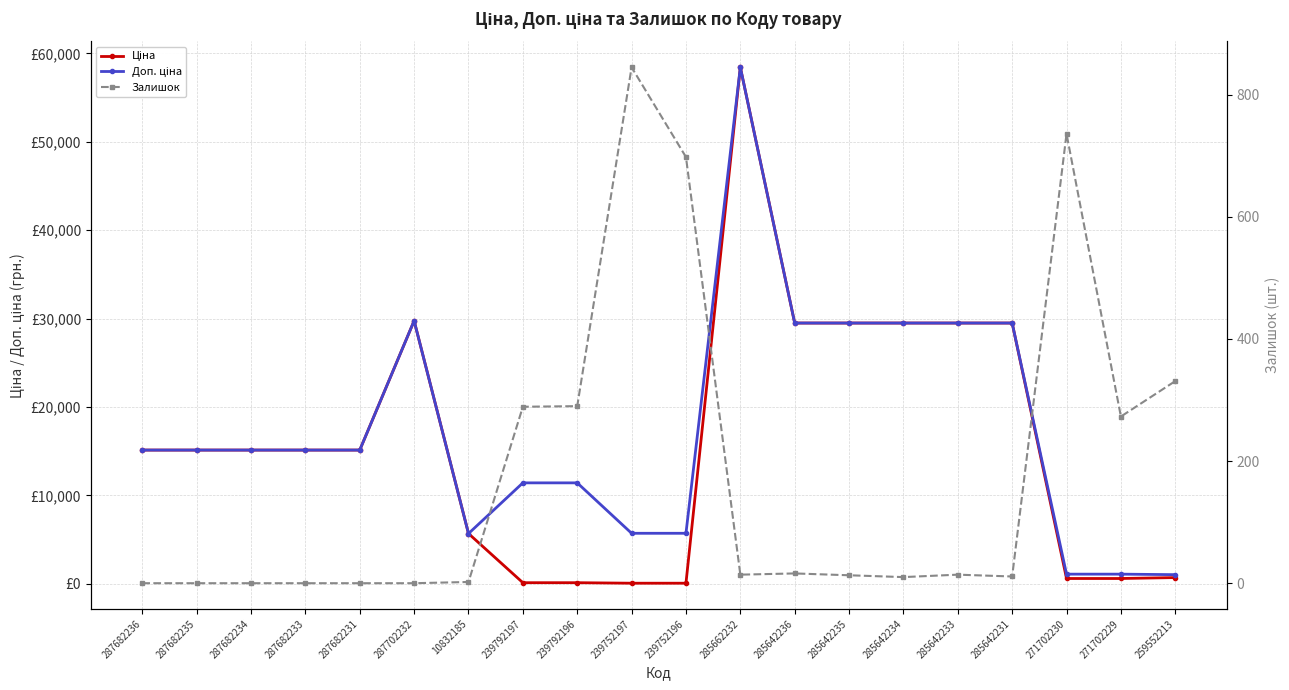

True or false: Доп. ціна and Залишок cross at least once.

False